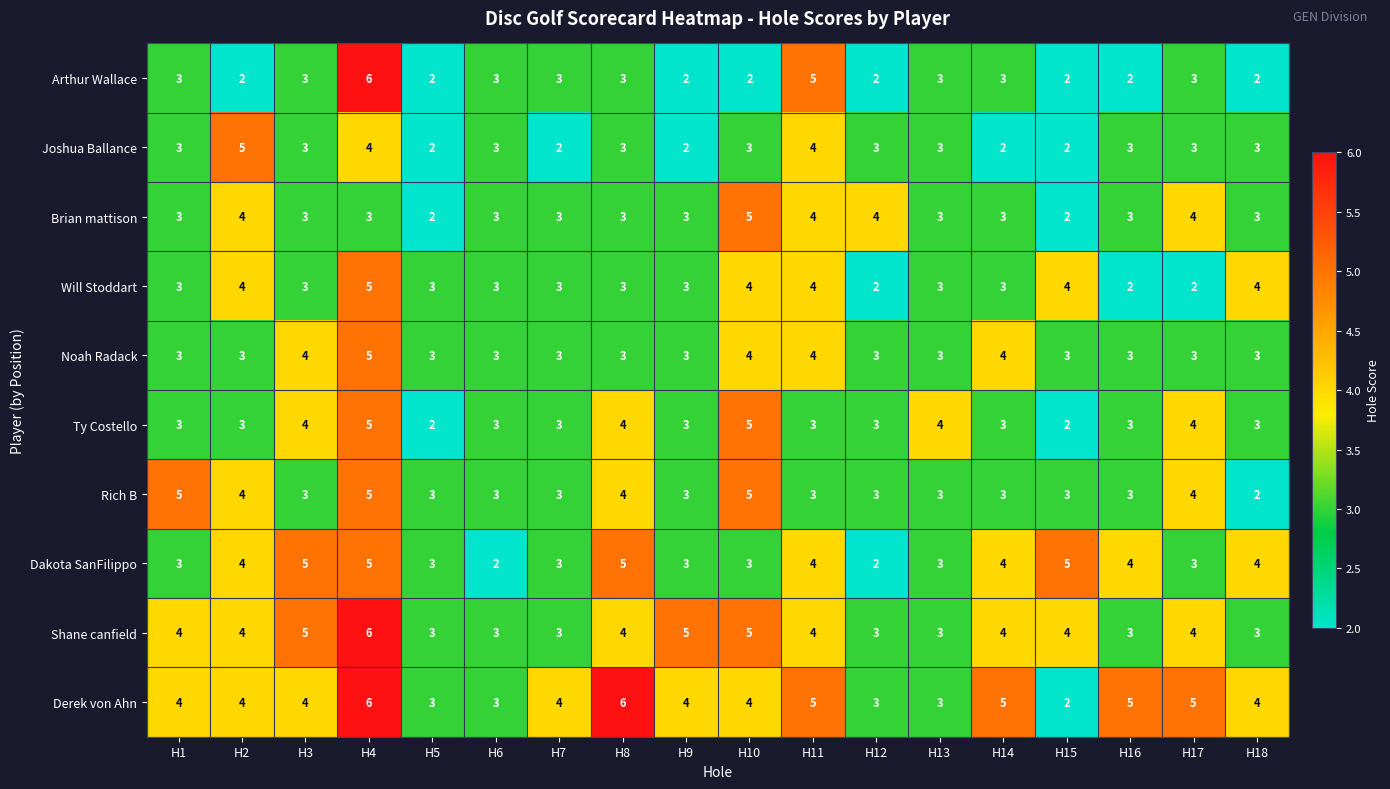

True or false: Noah Radack has a value of 5 at H8.

False